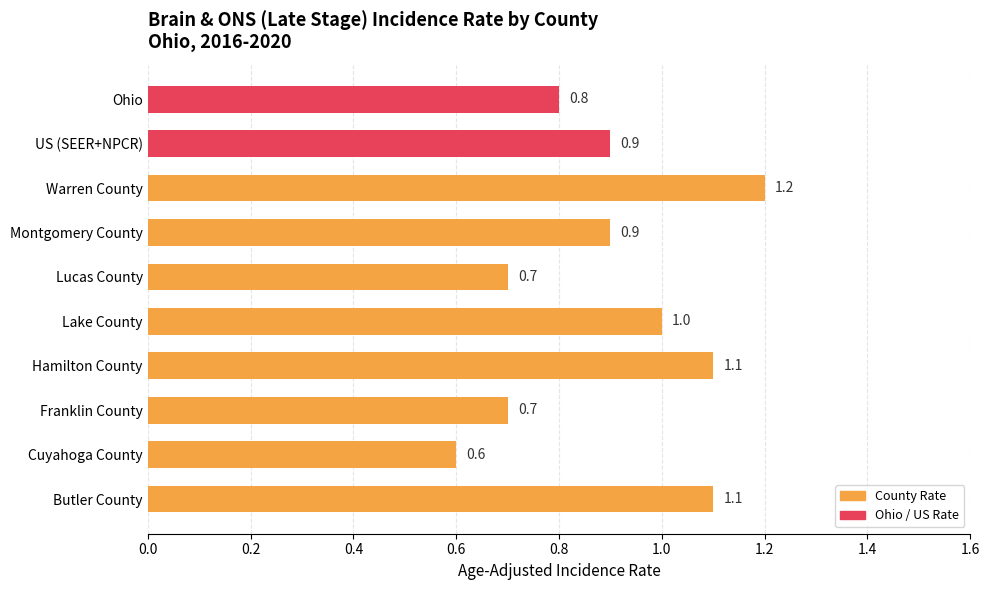

What is the average value?

0.9